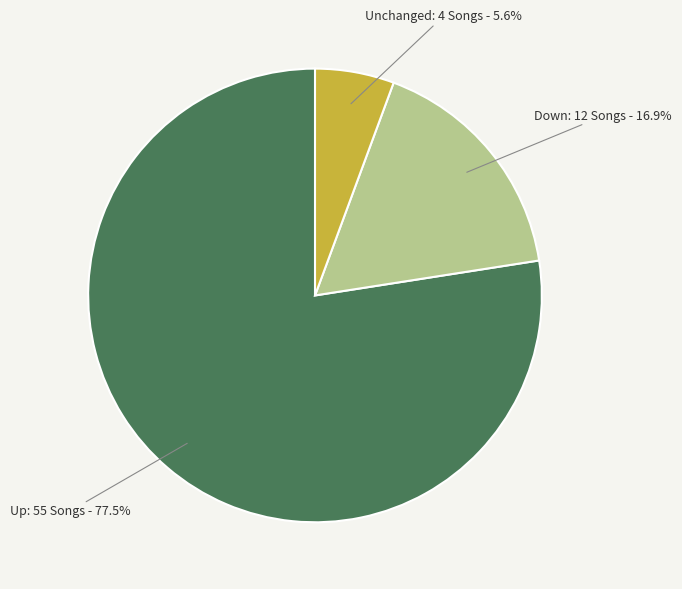

Is there any slice that represents more than half of the pie?

Yes